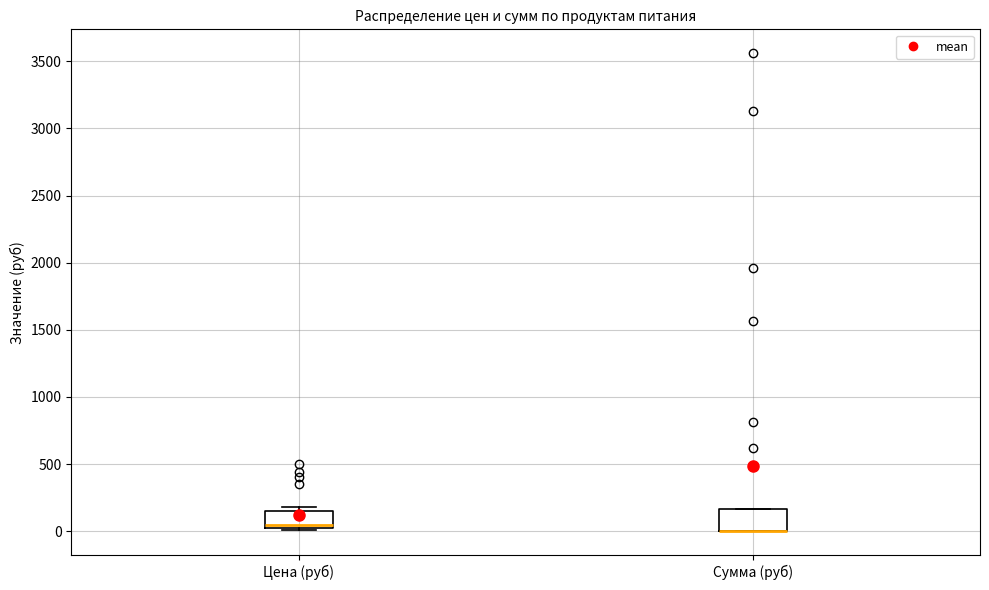

Reading left to right, read every box against the y-axis: the position of its median line, the range the box covers, and the ends of its whiskers. The values are not printed on the chart, so give them approximately, as read against the axis.

Цена (руб): median 50, box 0 to 150, whiskers 0 (just below the box's lower edge) to 200
Сумма (руб): median 0 (drawn on the box's lower edge), box 0 to 150, whiskers 0 to 150